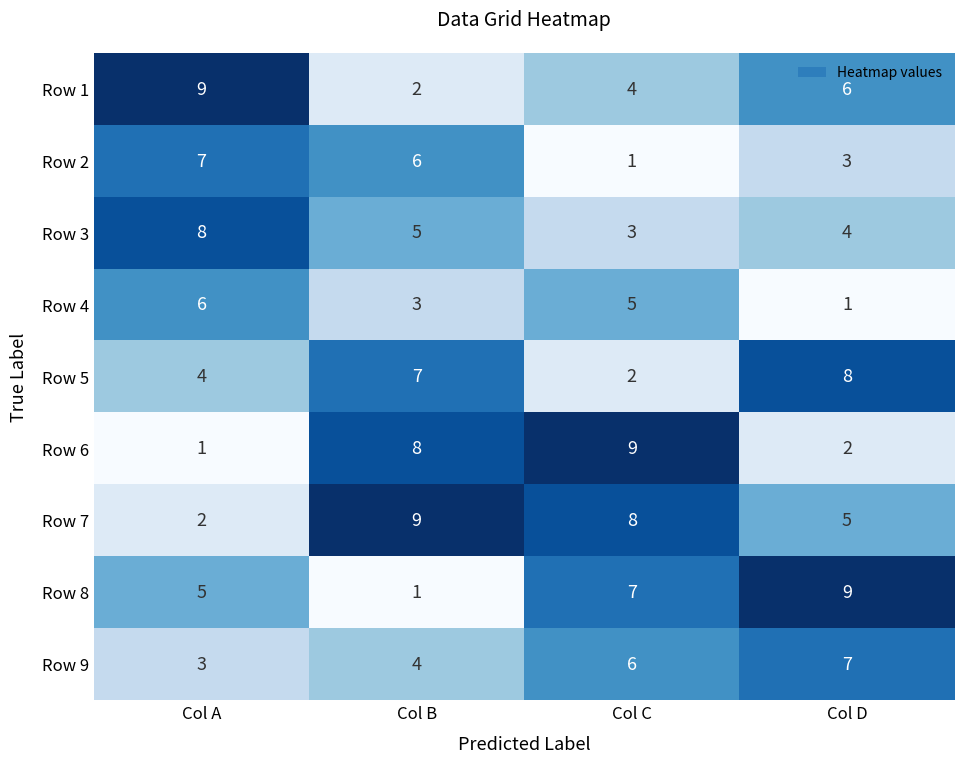

Which series changed the most between Col A and Col C?

Row 6